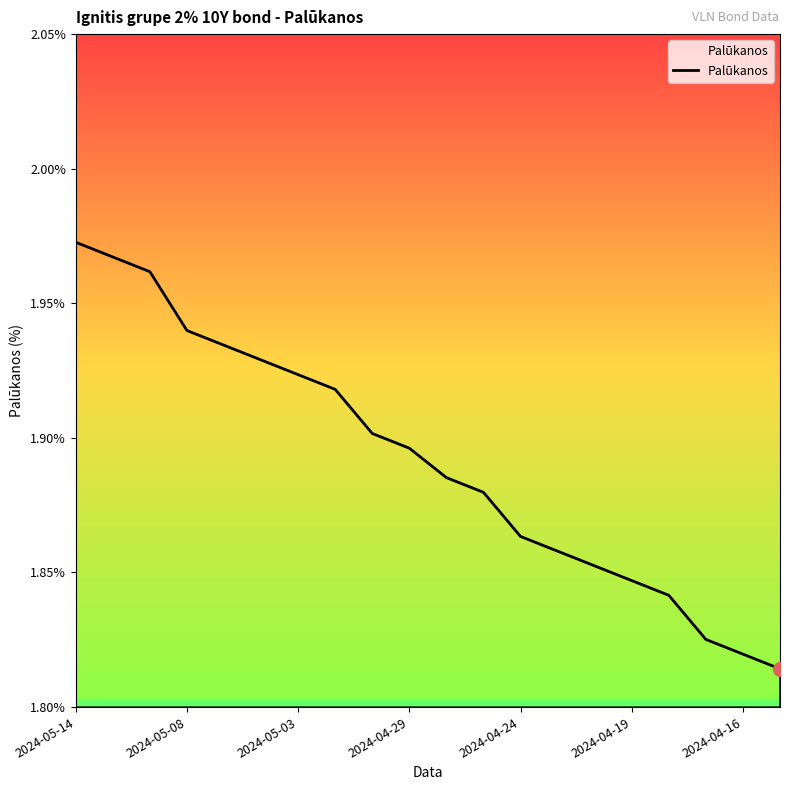

Is it true that the value at 2024-05-08 is 2.8?

False